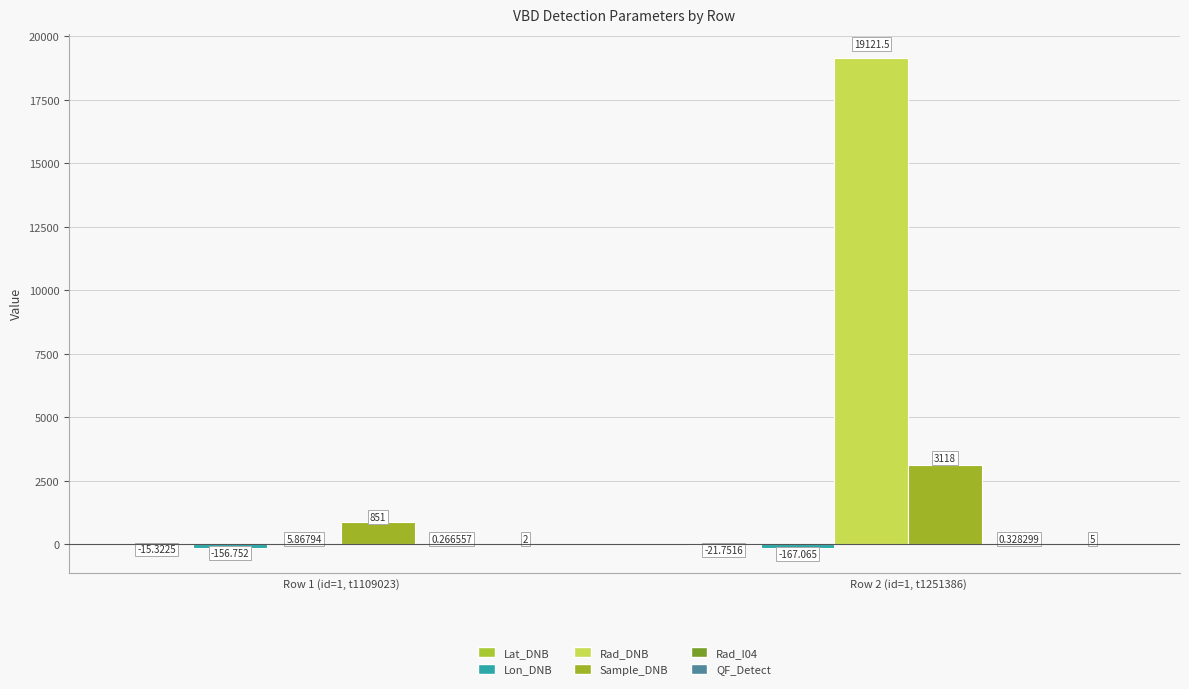

Are the bars grouped side by side (vs. stacked)?

Yes